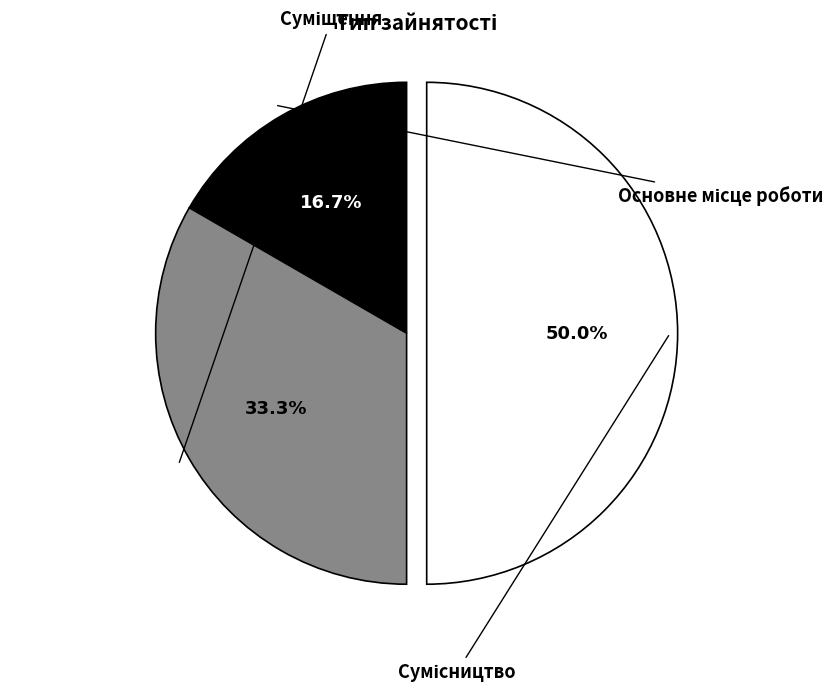

What is the ratio of the value at Суміщення to the value at Основне місце роботи?

2.0